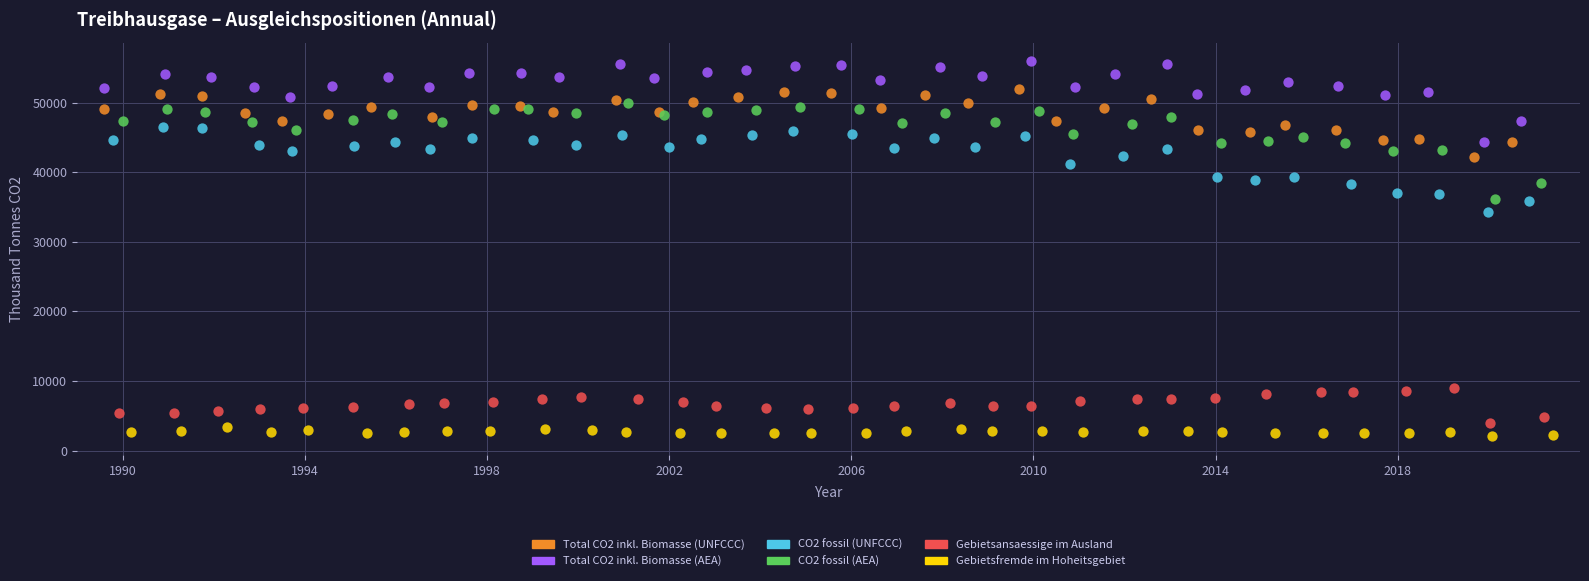

Which series reaches the maximum Y coordinate?

Total CO2 inkl. Biomasse (AEA)